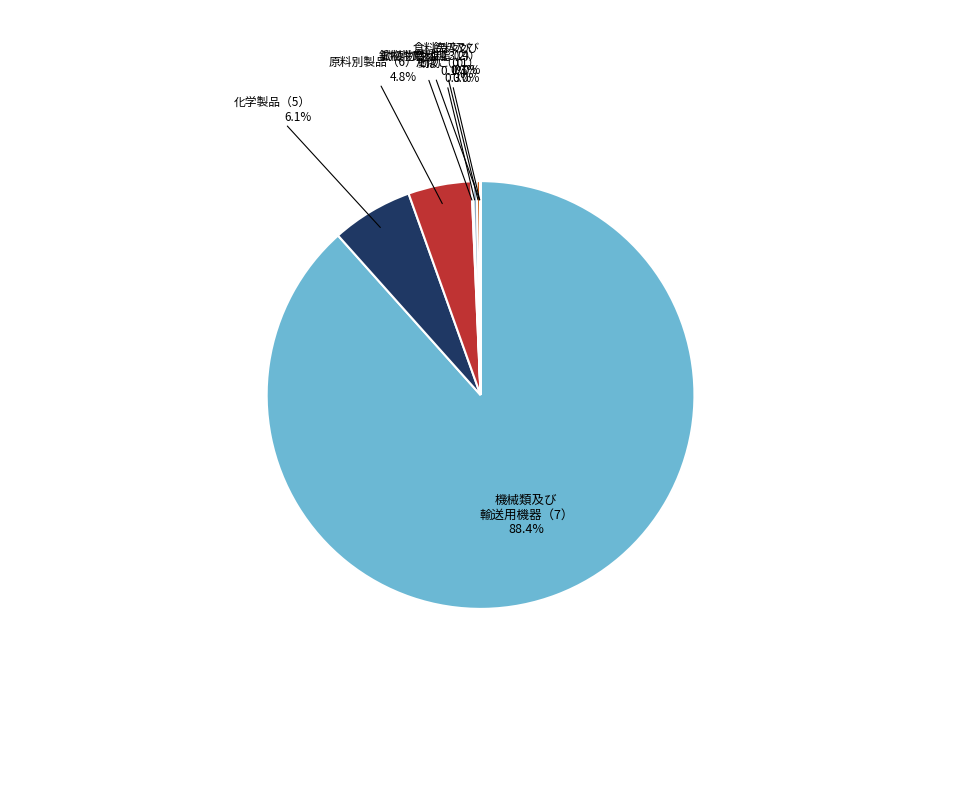

Which slice is the largest?

機械類及び 輸送用機器（7）